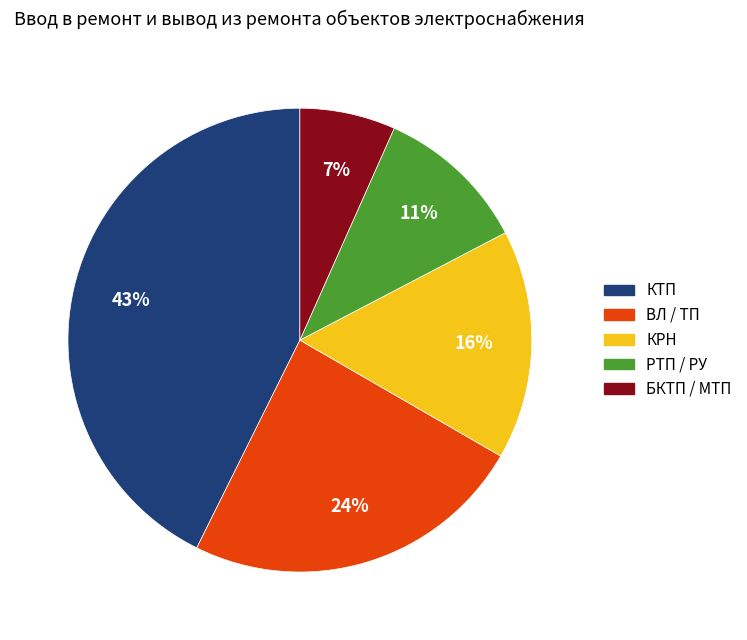

Which has a higher value, КТП or ВЛ / ТП?

КТП